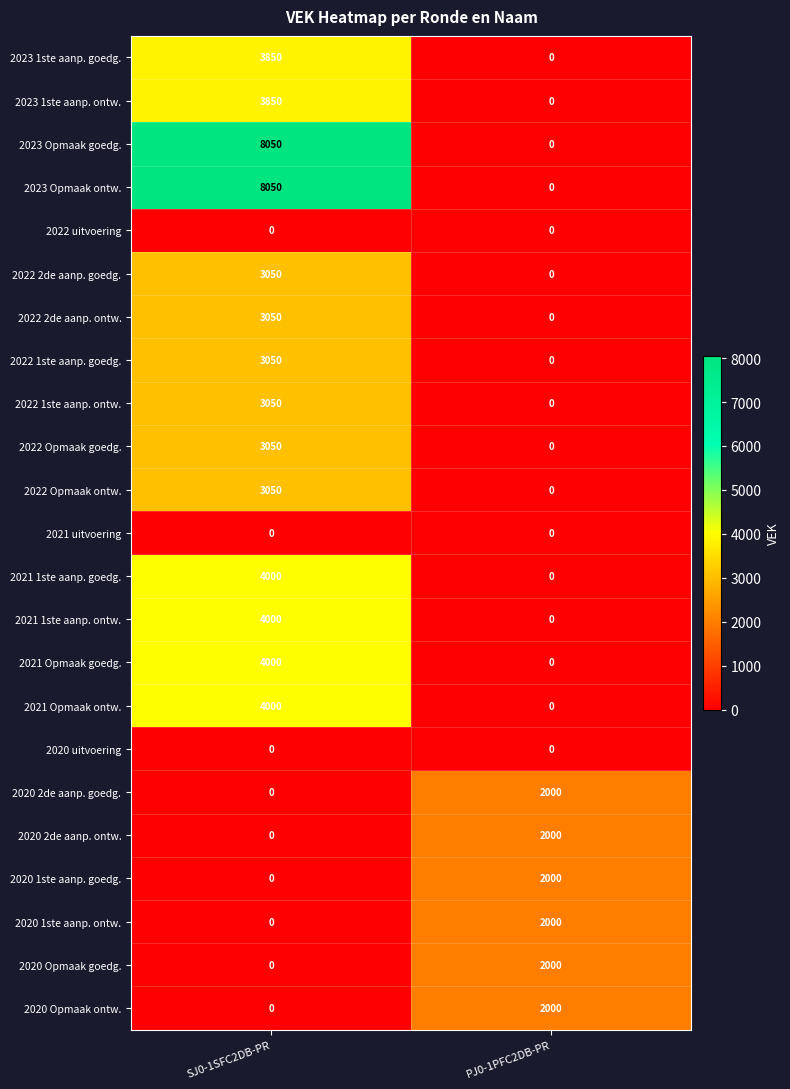

What is the sum of all 2020 2de aanp. goedg. values?

2000